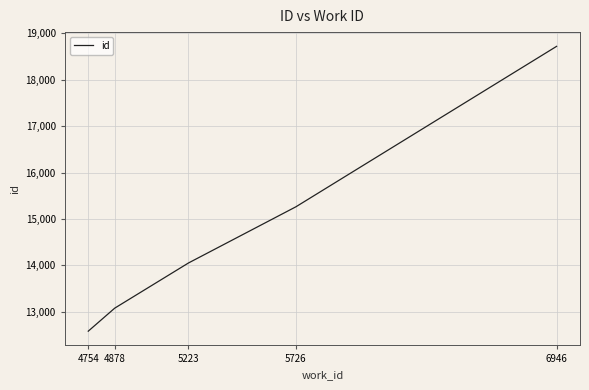

Reading left to right, extract all data points from this chart.

4754=12584	4878=13080	5223=14052	5726=15262	6946=18716